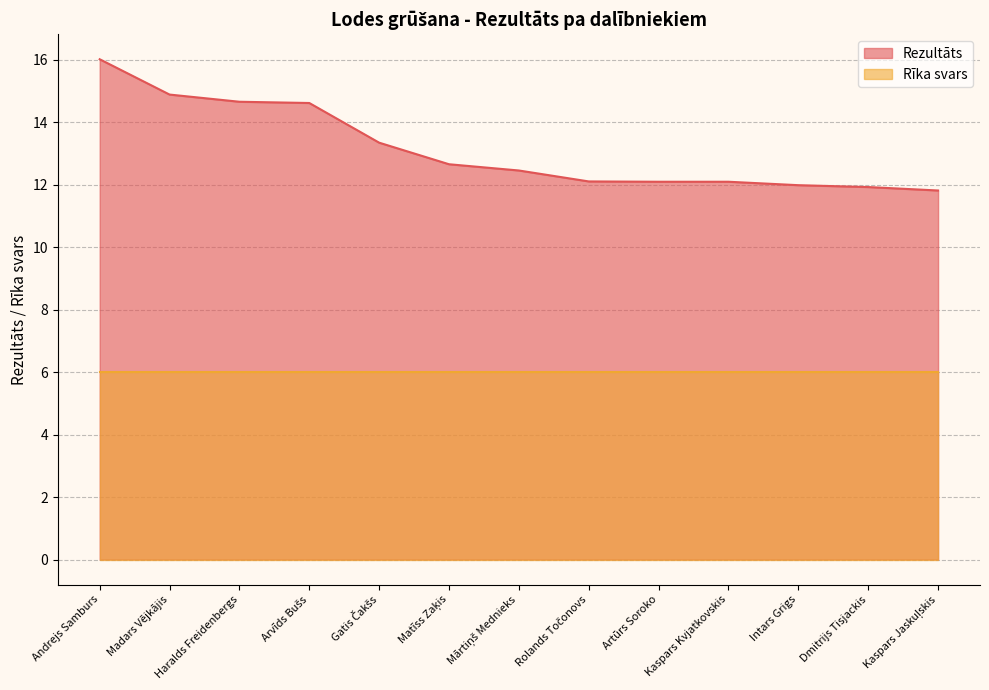

Where does the data first go above 12?

Andrejs Samburs